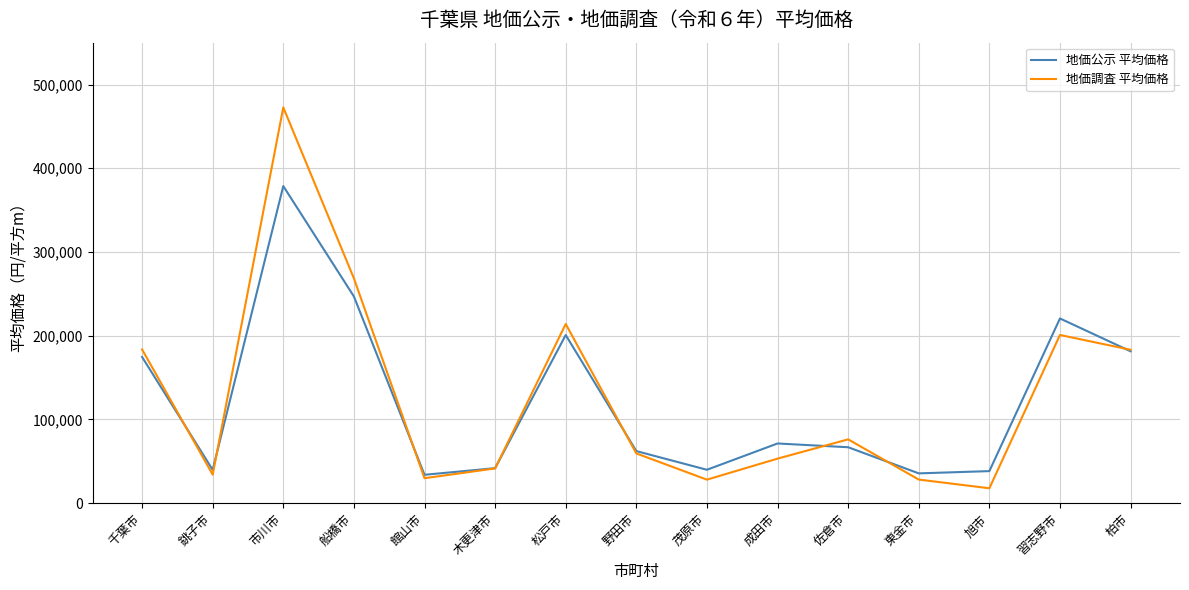

What are all the series names shown in the legend?

地価公示 平均価格, 地価調査 平均価格